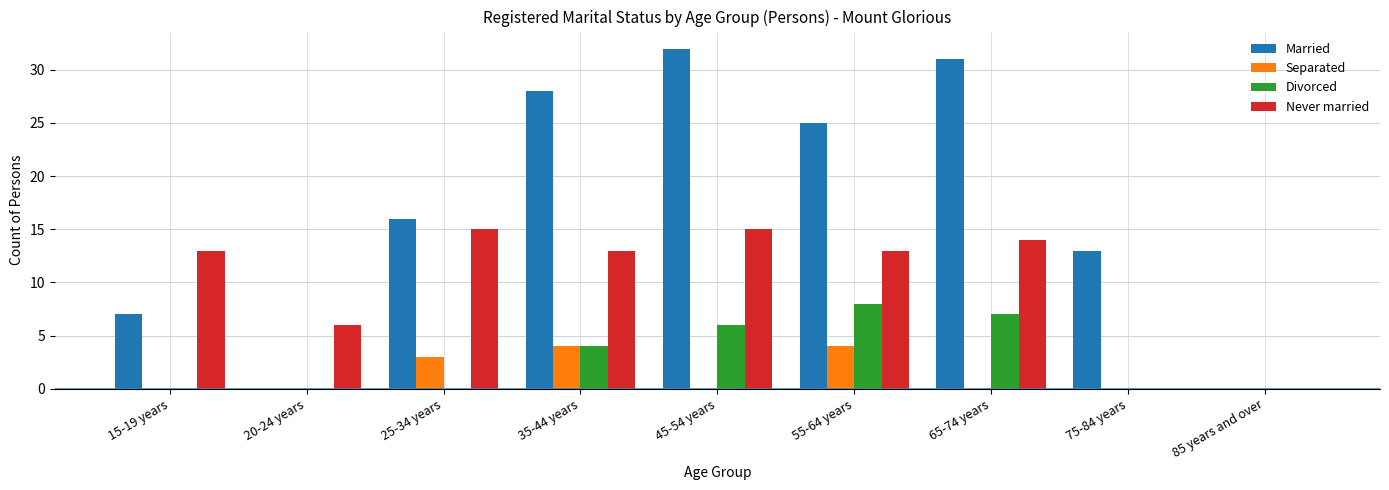

The Never married series shows 9 at 85 years and over. True or false?

False